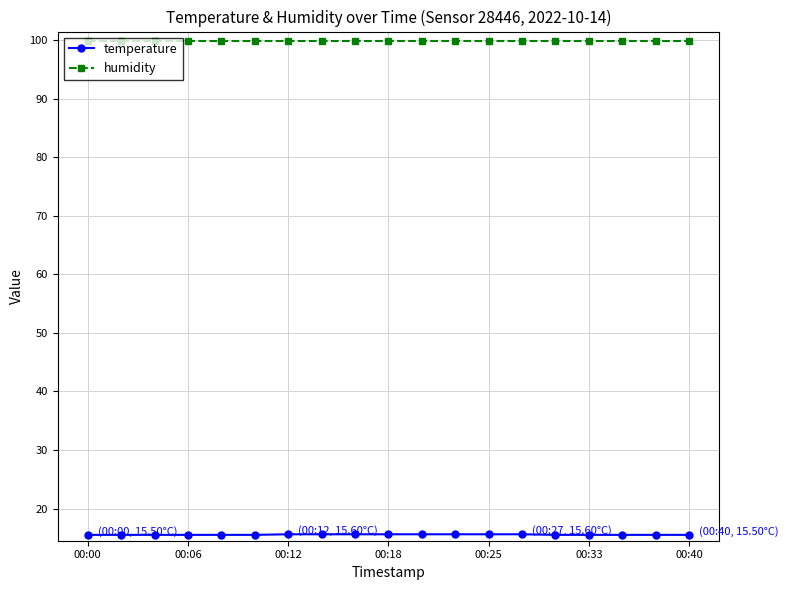

At how many categories does at least one series exceed 40?

19